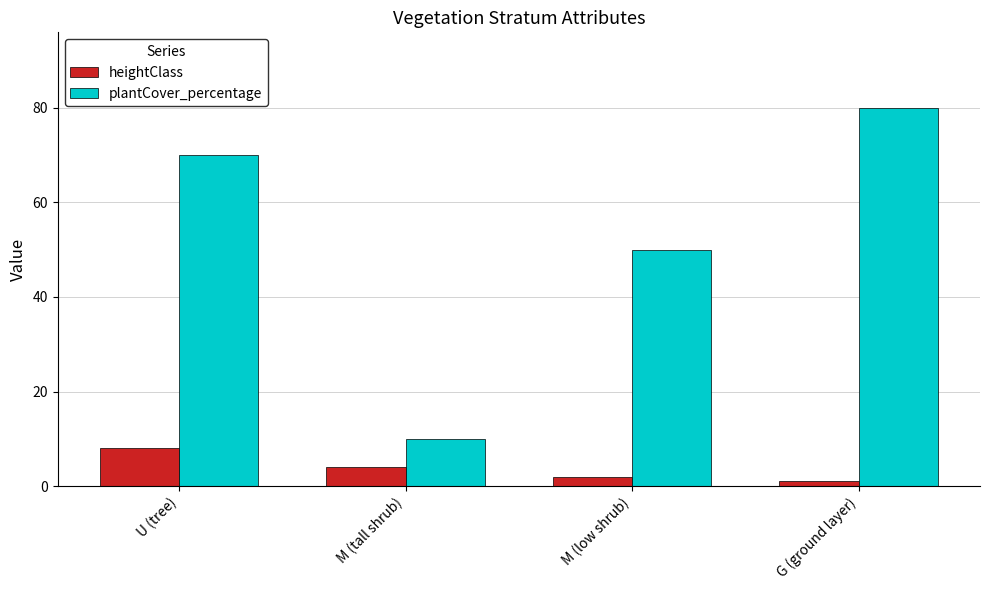

At which label does plantCover_percentage reach its minimum?

M (tall shrub)